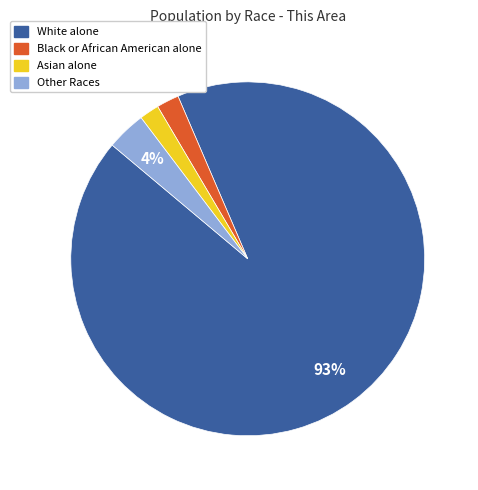

To the nearest percent, what percentage of the pie is Asian alone?

2%